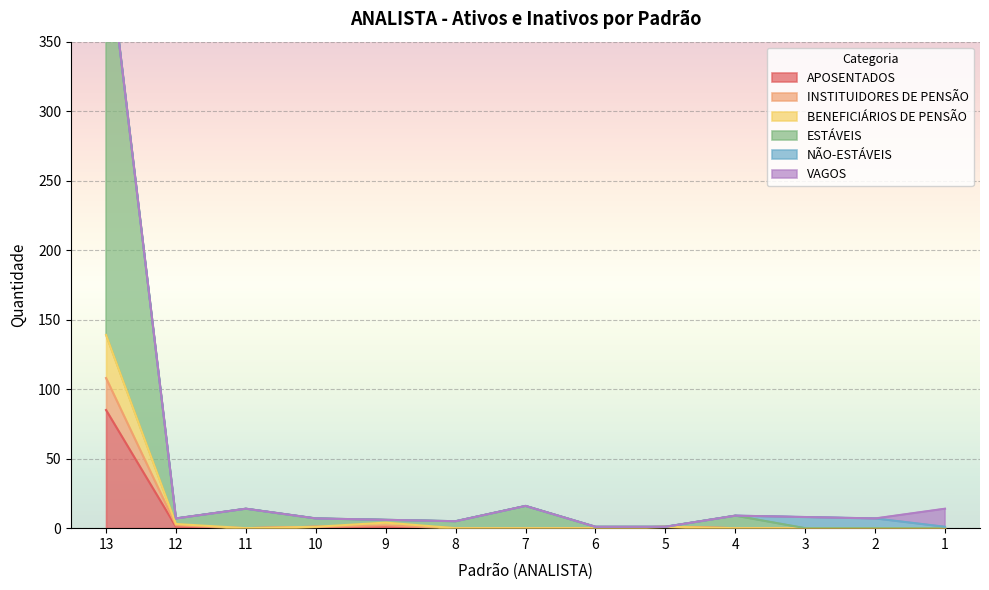

Which series has the largest total across all categories?

ESTÁVEIS